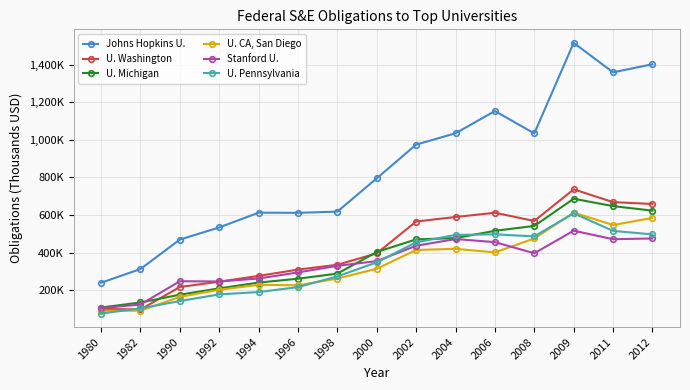

Which series has the largest total across all categories?

Johns Hopkins U.